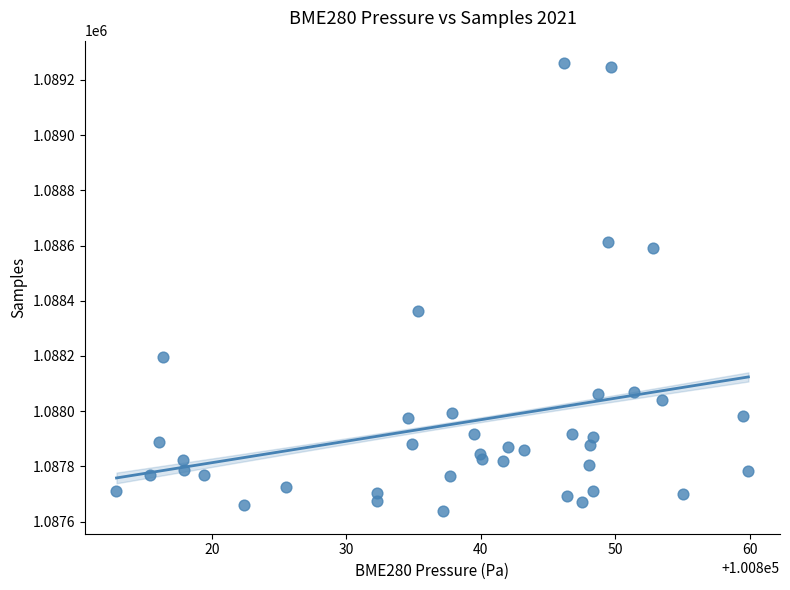

What is the range of Y values (max minus min)?

1624